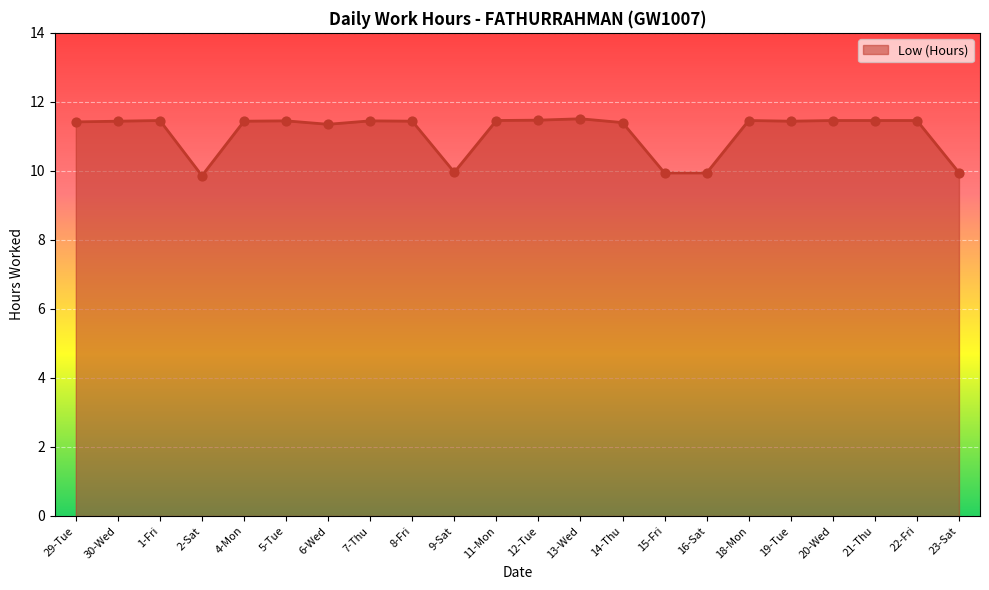

Approximately how many times larger is the value at 1-Fri compared to 14-Thu?

1.0